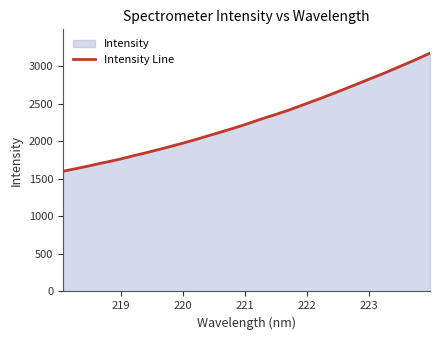

What is the difference between the maximum and minimum values?

1572.9